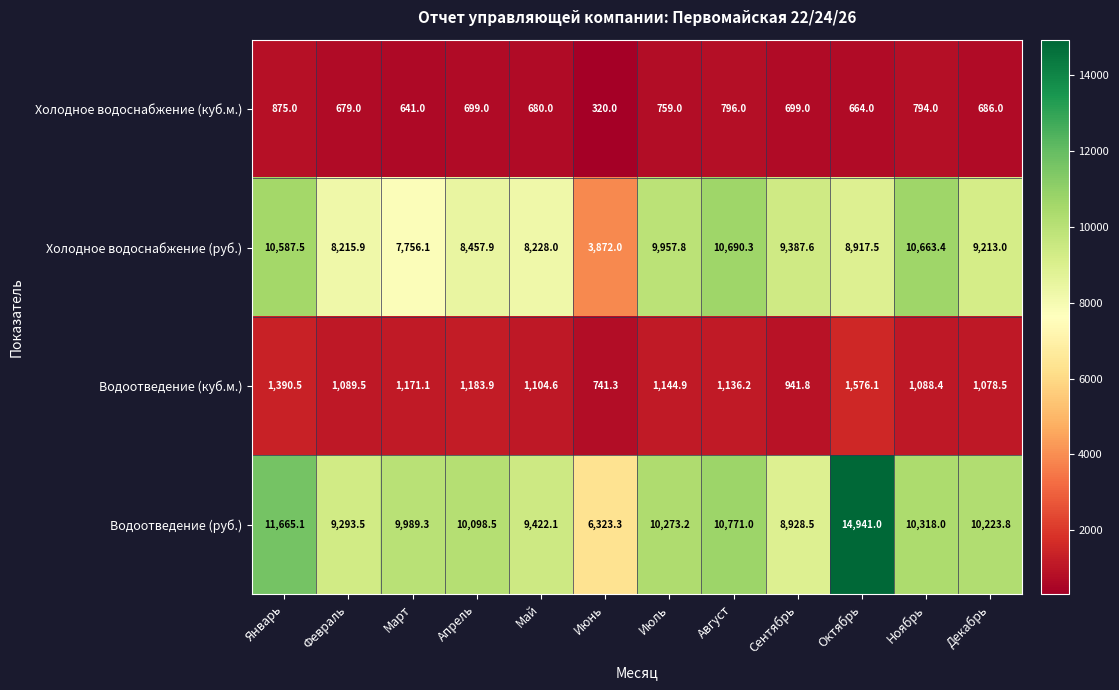

True or false: Водоотведение (куб.м.) has a value of 1754.1 at Ноябрь.

False